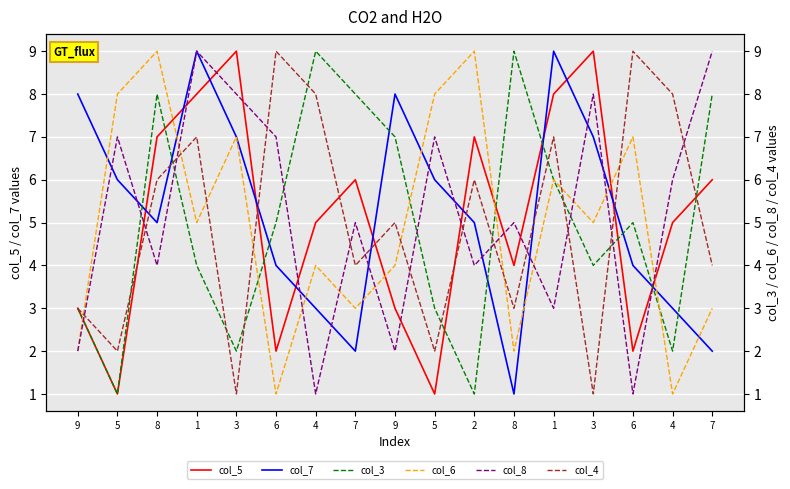

What is the highest value of the col_7 series?

9